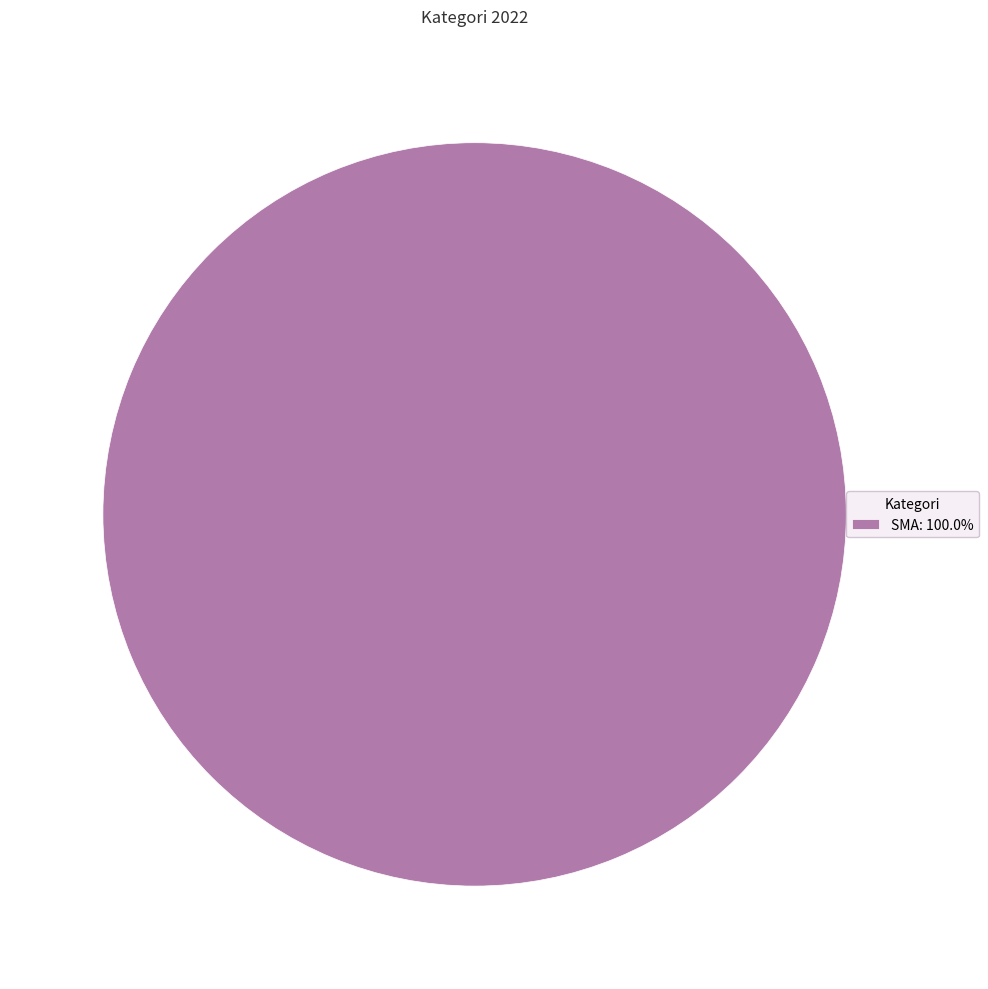

Does SMA: 100.0% account for over 50% of the chart?

Yes